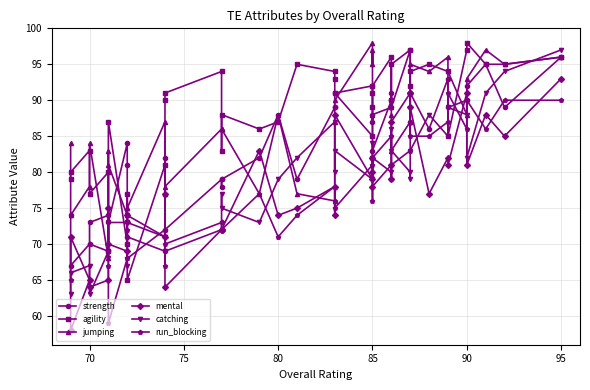

The jumping series shows 101 at 30. True or false?

False